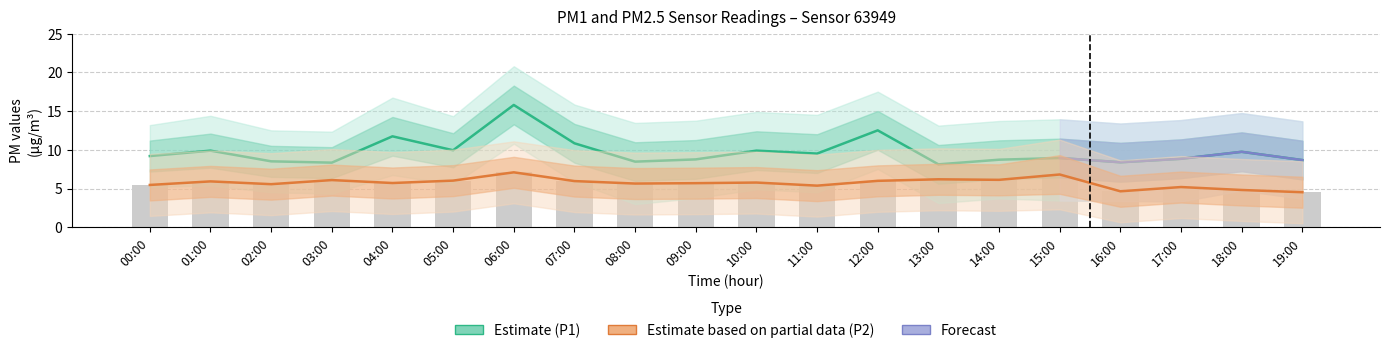

Which category has the lowest value across all series?

19:00